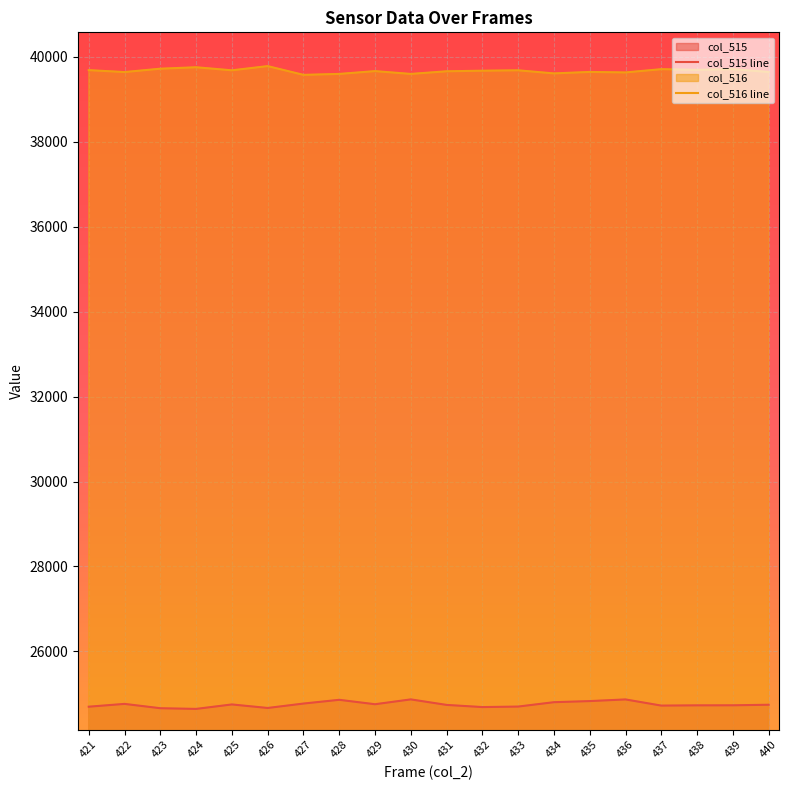

How many categories are shown in the chart?

20